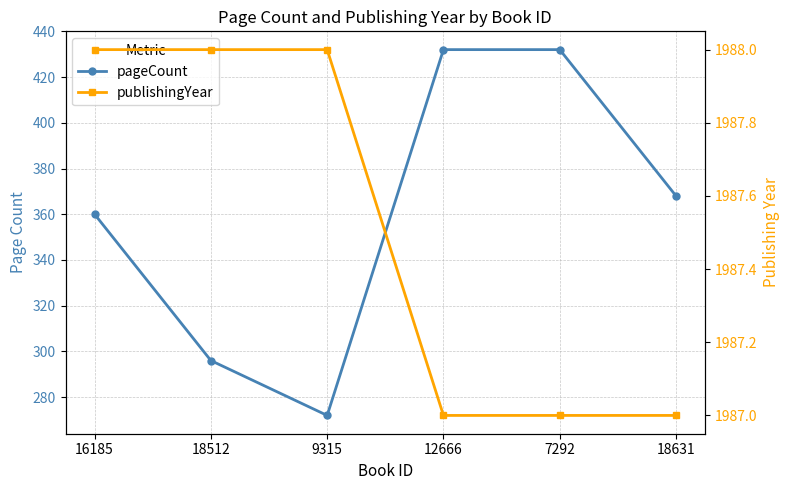

What is the approximate value of pageCount at 9315, to the nearest 50?

250